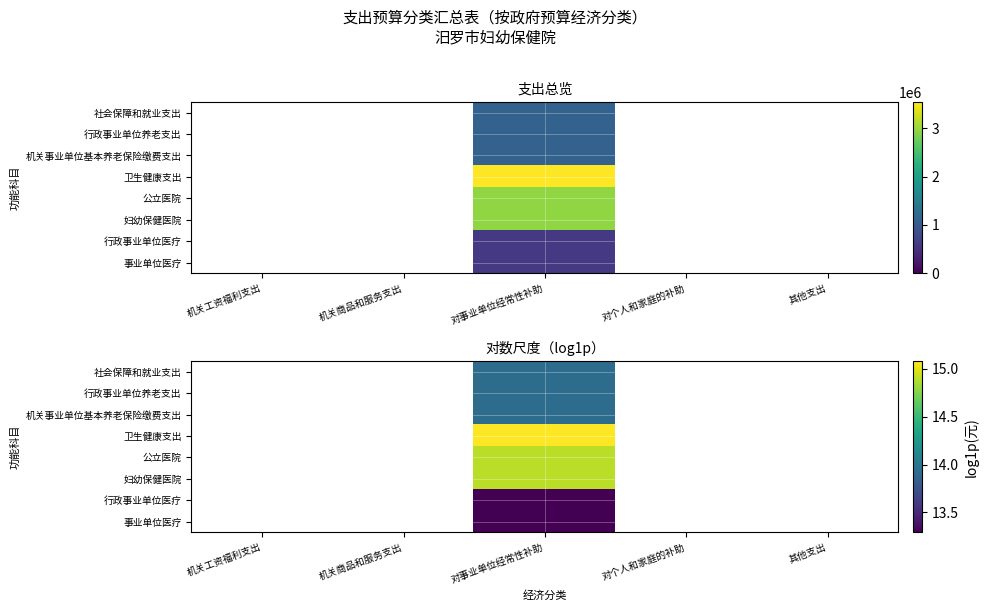

How many data points in 行政事业单位医疗 are above 13?

1